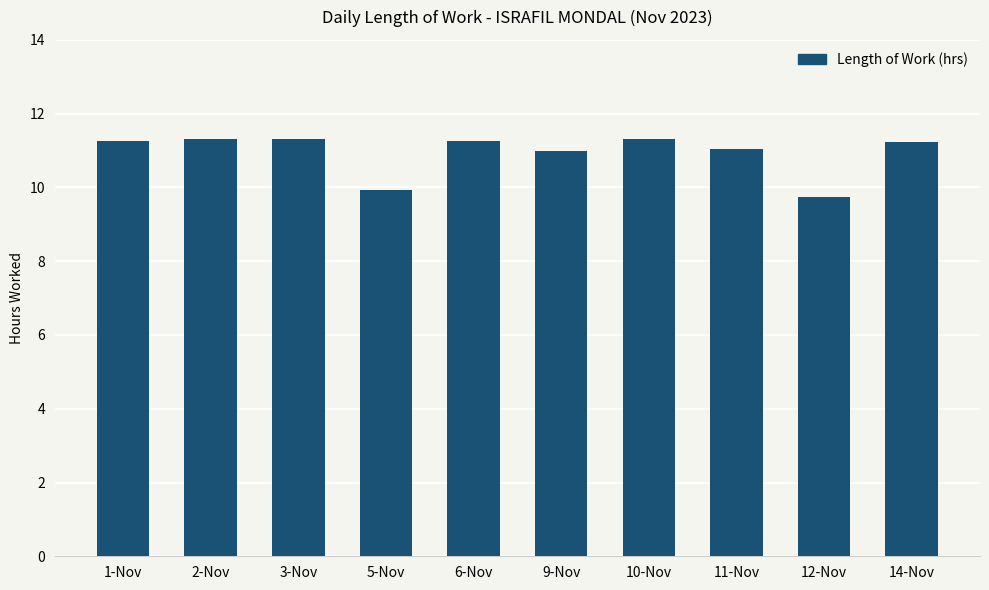

What is the average value?

10.9